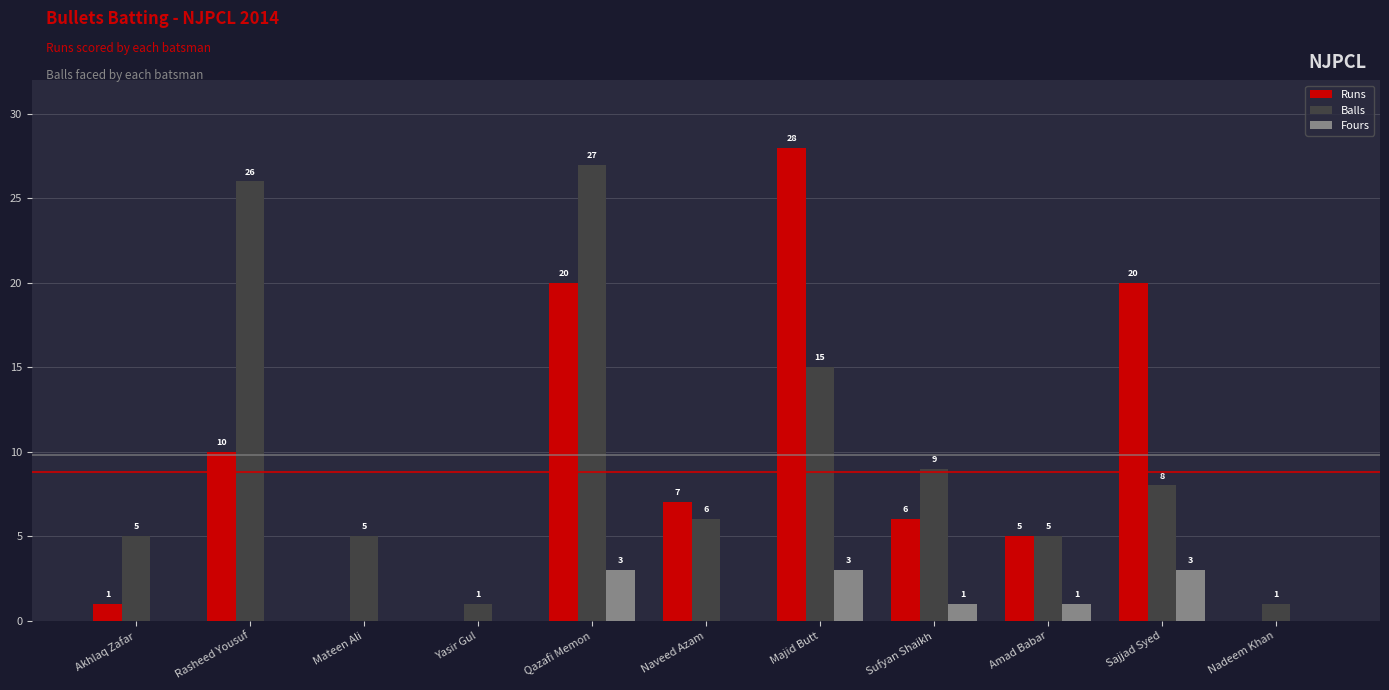

Which category has the highest value across all series?

Majid Butt